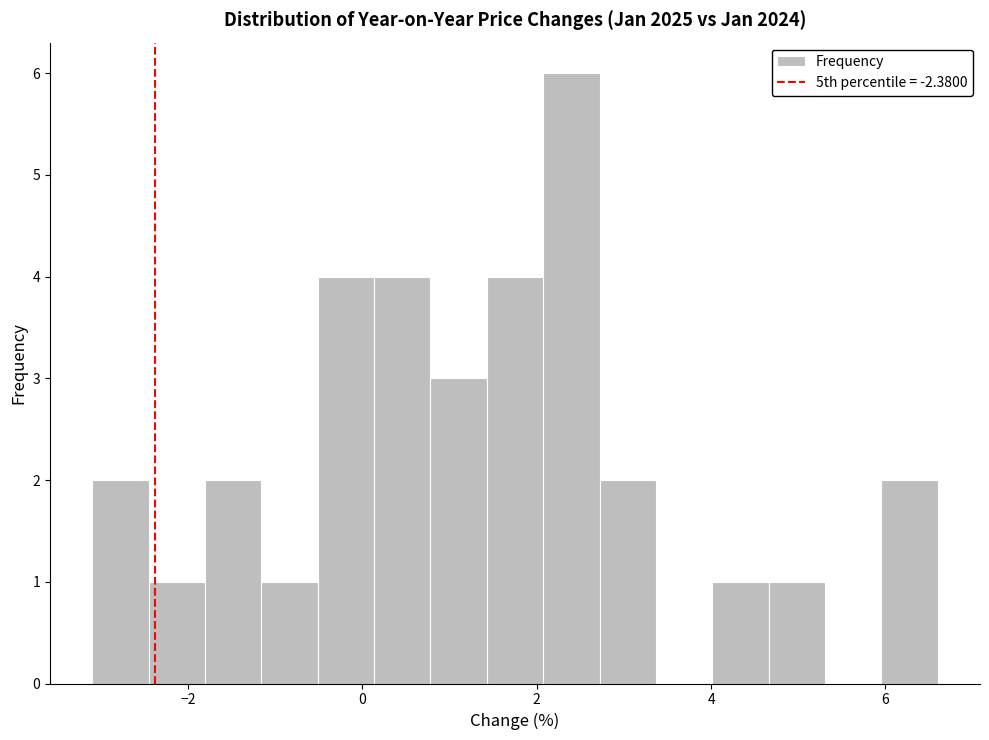

Read against the x-axis, roughly where is the centre of the tallest bar?

2.4